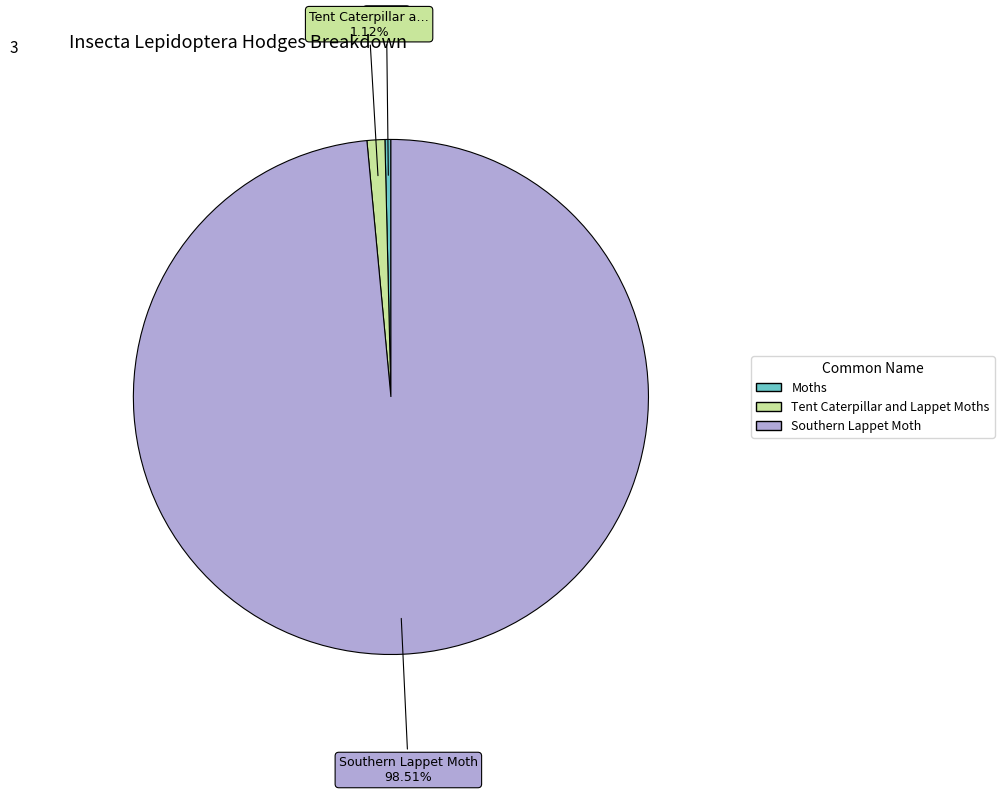

Which slice represents more than half of the pie?

Southern Lappet Moth